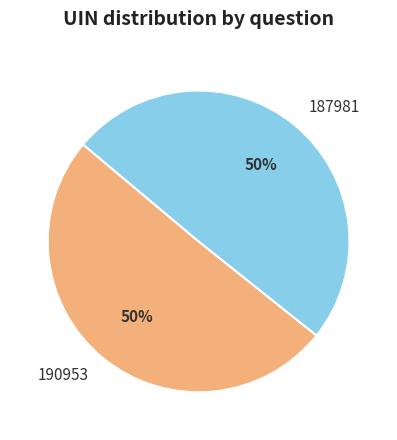

Do 187981 and 190953 together represent more than half of the pie?

Yes